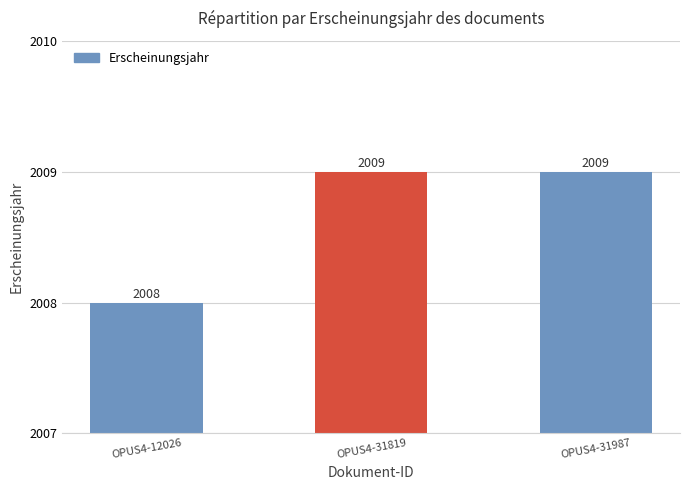

Is it true that the value at OPUS4-12026 is 2642?

False